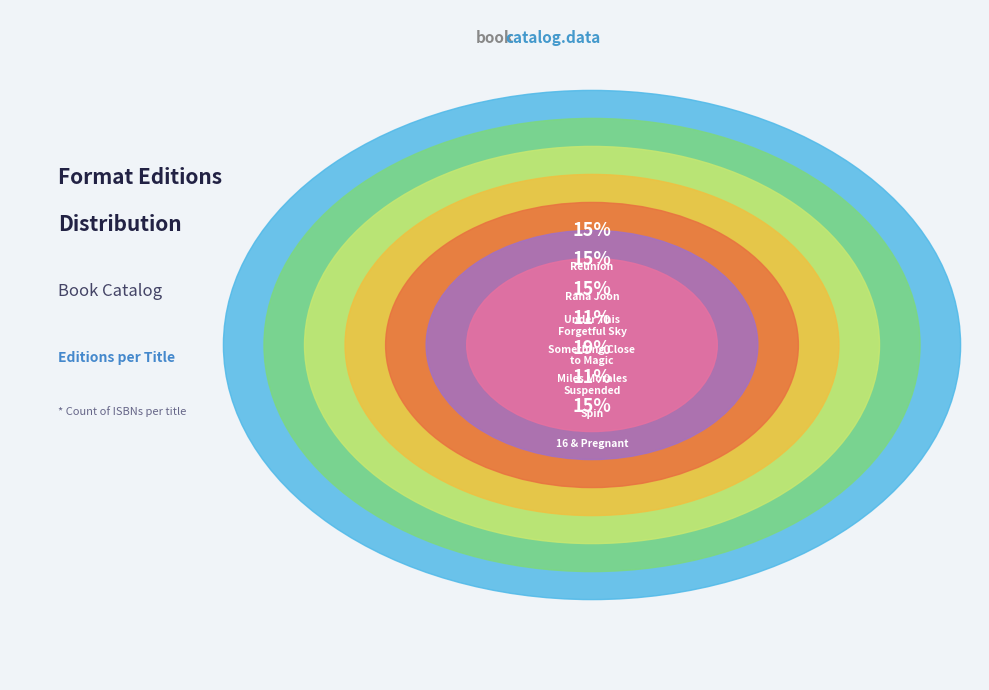

Rank the categories by value from highest to lowest.

Miles Morales Suspended, Reunion, Rana Joon and the One and Only Now, Under This Forgetful Sky, 16 & Pregnant, Something Close to Magic, Spin